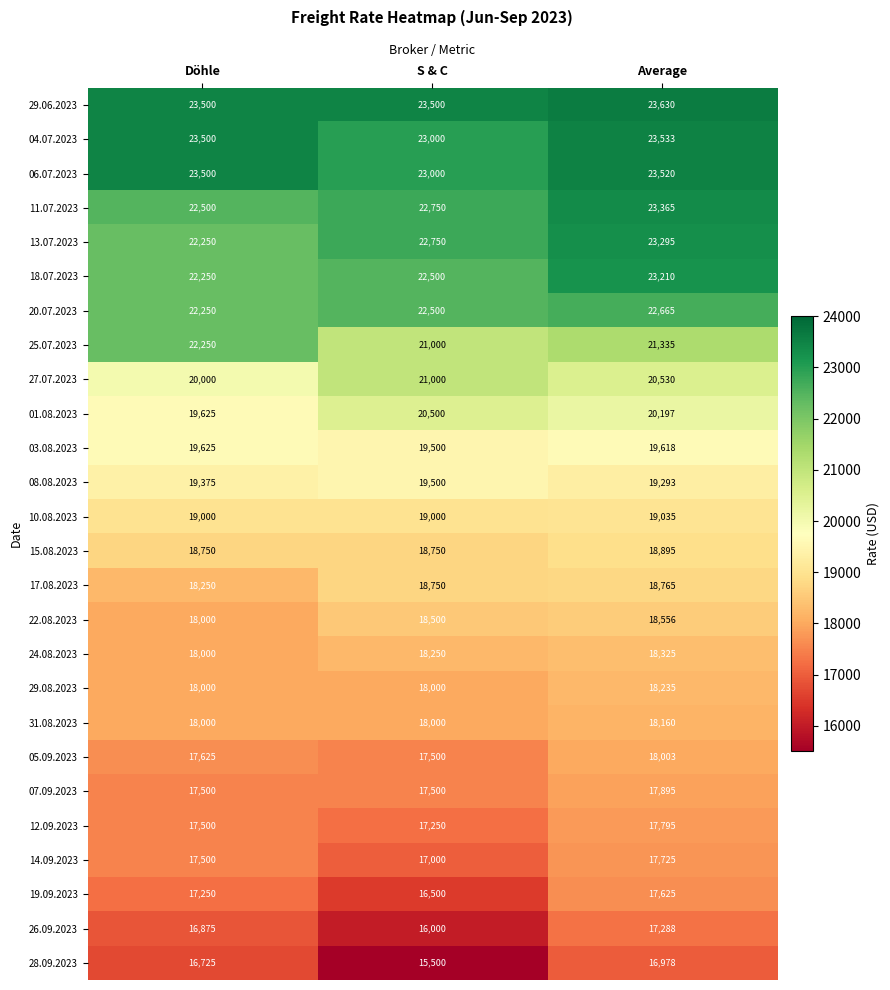

Which series has the largest range (max minus min)?

28.09.2023